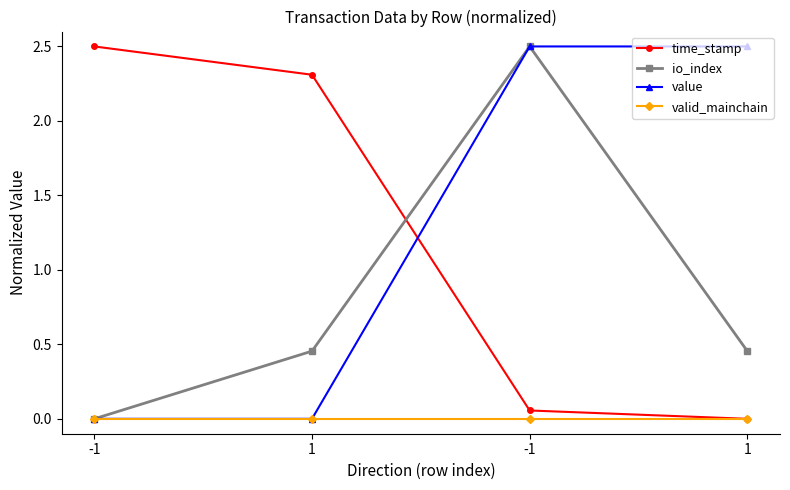

Reading left to right, extract all data points from this chart.

time_stamp: -1=2.5	1=2.3	-1=0.1	1=0.0
io_index: -1=0.0	1=0.5	-1=2.5	1=0.5
value: -1=0.0	1=0.0	-1=2.5	1=2.5
valid_mainchain: -1=0.0	1=0.0	-1=0.0	1=0.0